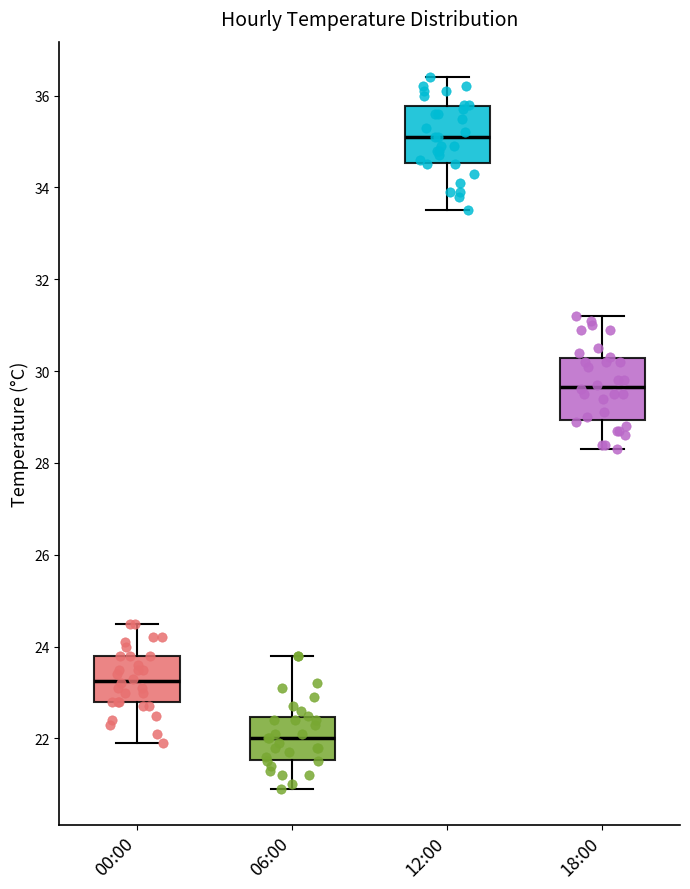

Which box has the lowest median line?

06:00